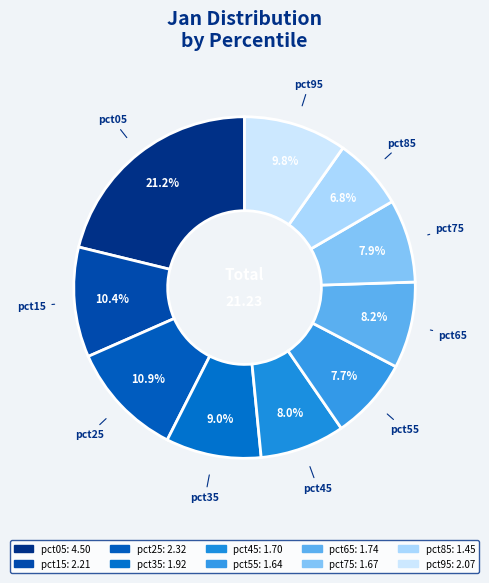

How many slices are in this pie chart?

10